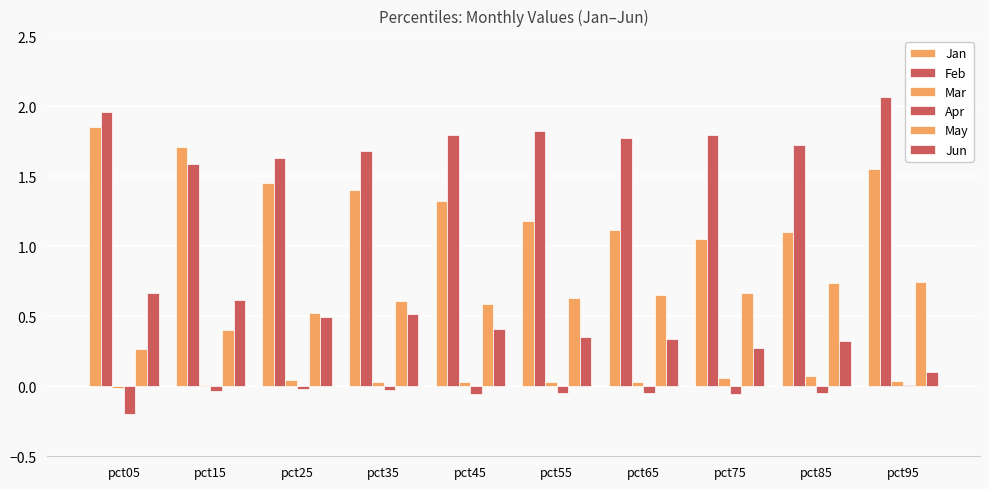

What is the minimum value for Apr?

-0.2